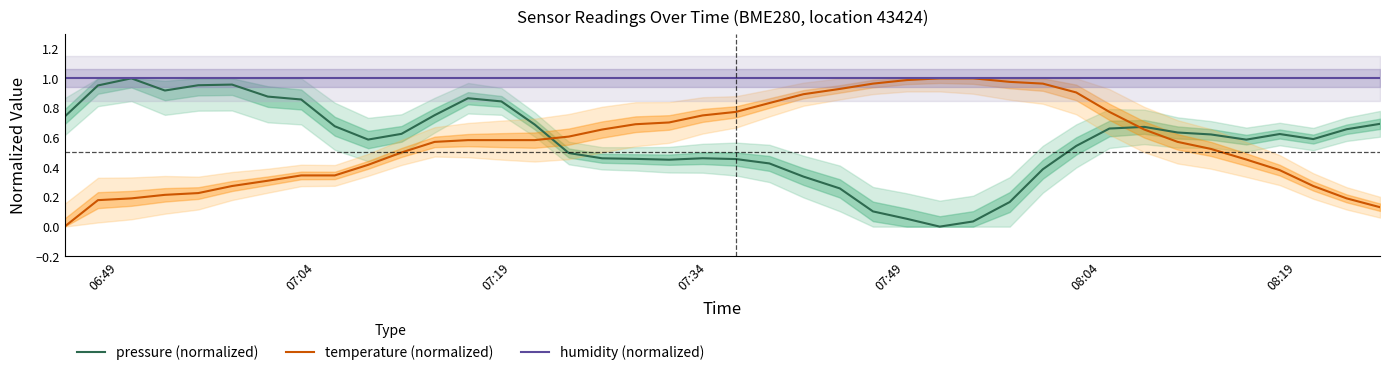

After their last crossing, which series has the higher values: temperature (normalized) or pressure (normalized)?

pressure (normalized)